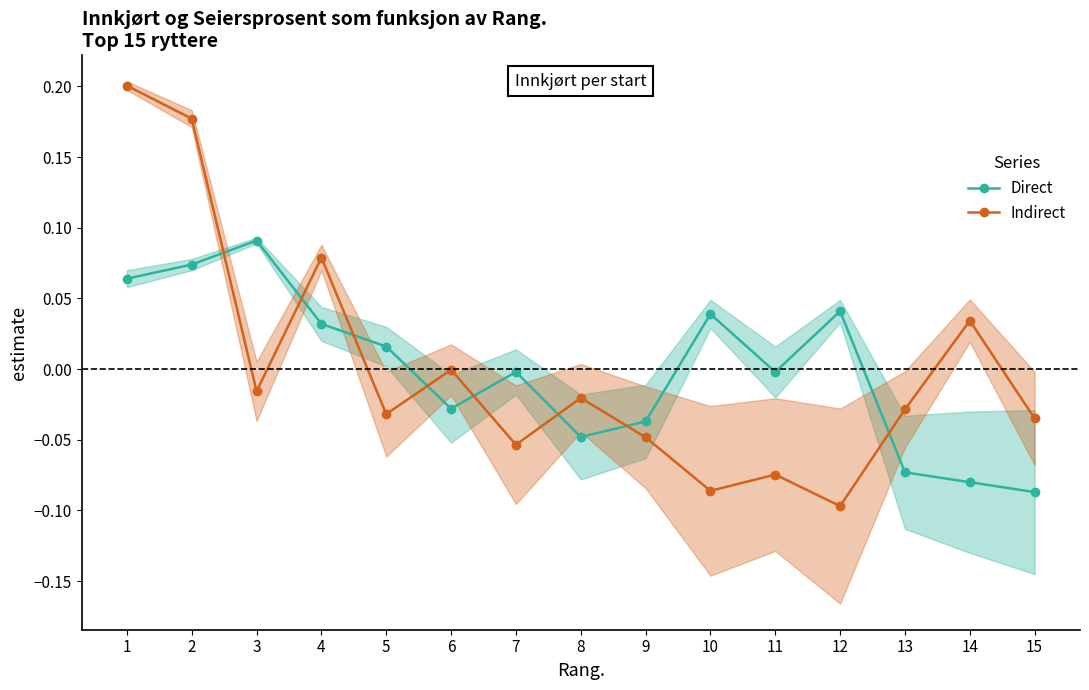

At how many categories does at least one series exceed 0?

8